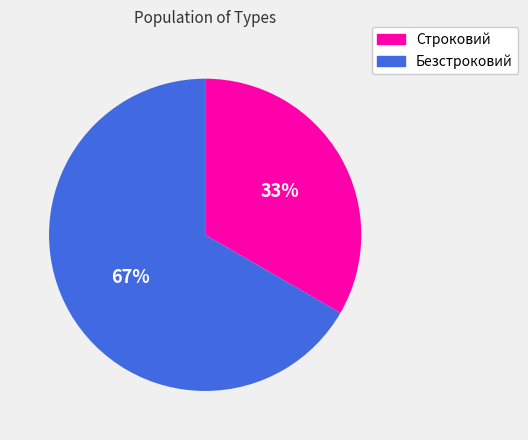

True or false: Безстроковий accounts for 67% of the total.

True